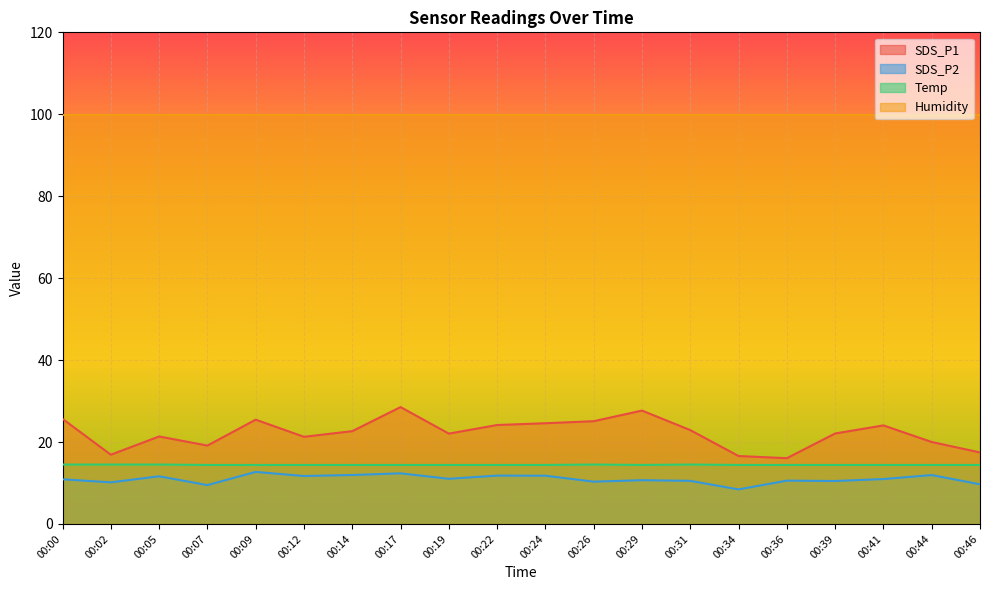

What is the average value of the SDS_P1 series?

22.2